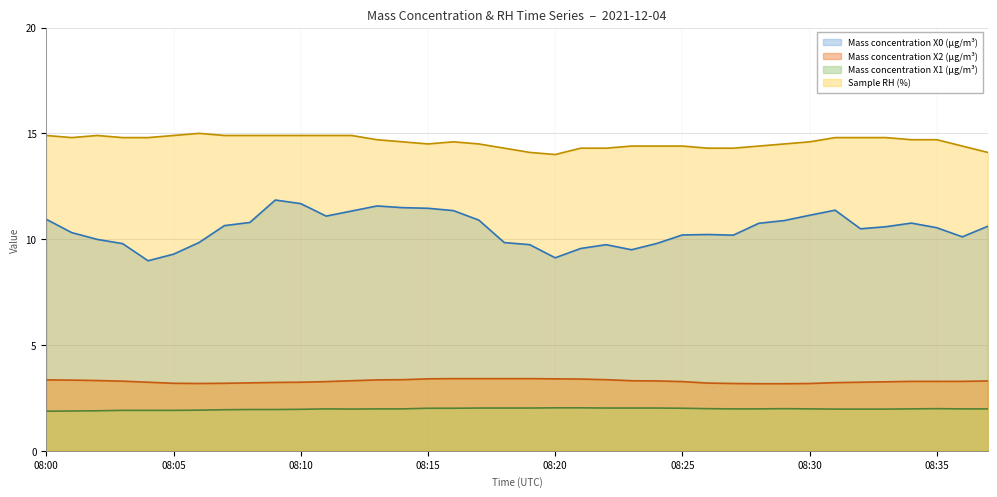

Rank the categories by Mass concentration X2 (μg/m³) value from highest to lowest.

08:16, 08:17, 08:18, 08:19, 08:15, 08:20, 08:21, 08:14, 08:22, 08:00, 08:13, 08:01, 08:02, 08:12, 08:23, 08:24, 08:37, 08:03, 08:34, 08:35, 08:36, 08:11, 08:25, 08:33, 08:04, 08:10, 08:32, 08:09, 08:31, 08:08, 08:26, 08:05, 08:07, 08:06, 08:27, 08:30, 08:28, 08:29